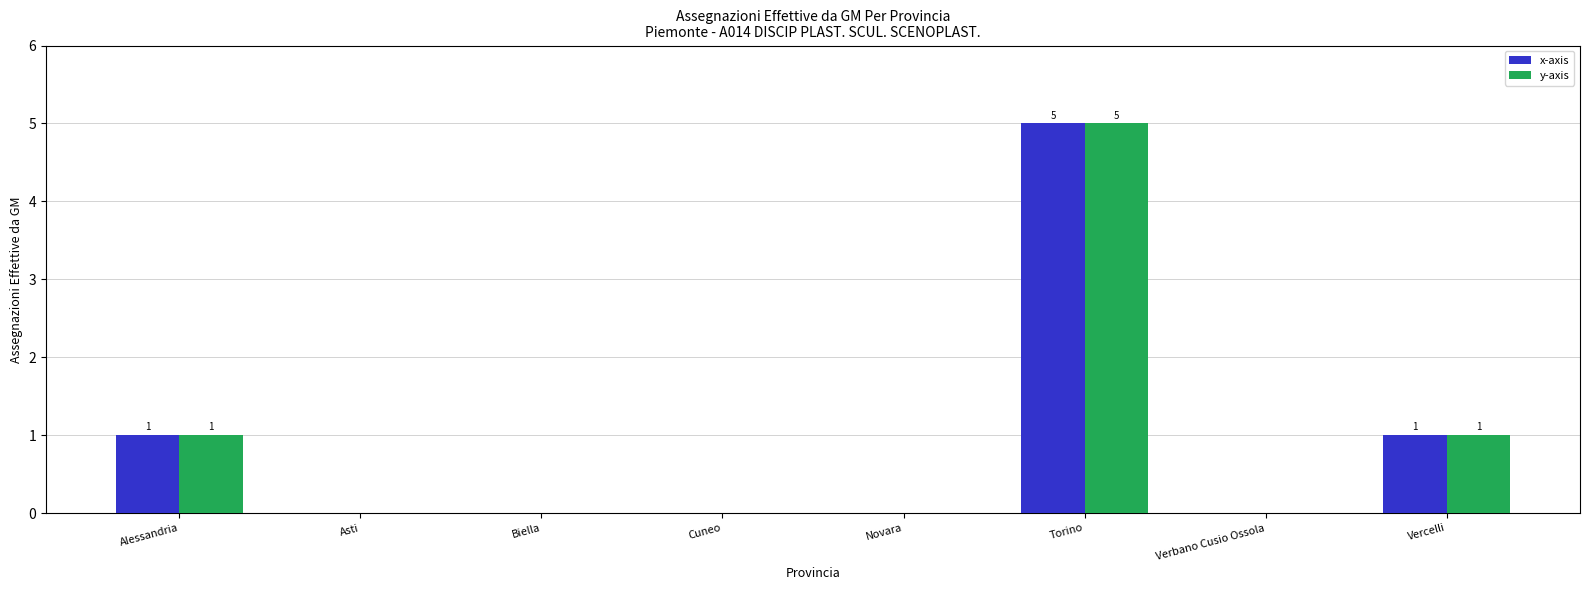

Reading left to right, transcribe all the data shown in this chart.

x-axis: Alessandria=1	Asti=0	Biella=0	Cuneo=0	Novara=0	Torino=5	Verbano Cusio Ossola=0	Vercelli=1
y-axis: Alessandria=1	Asti=0	Biella=0	Cuneo=0	Novara=0	Torino=5	Verbano Cusio Ossola=0	Vercelli=1